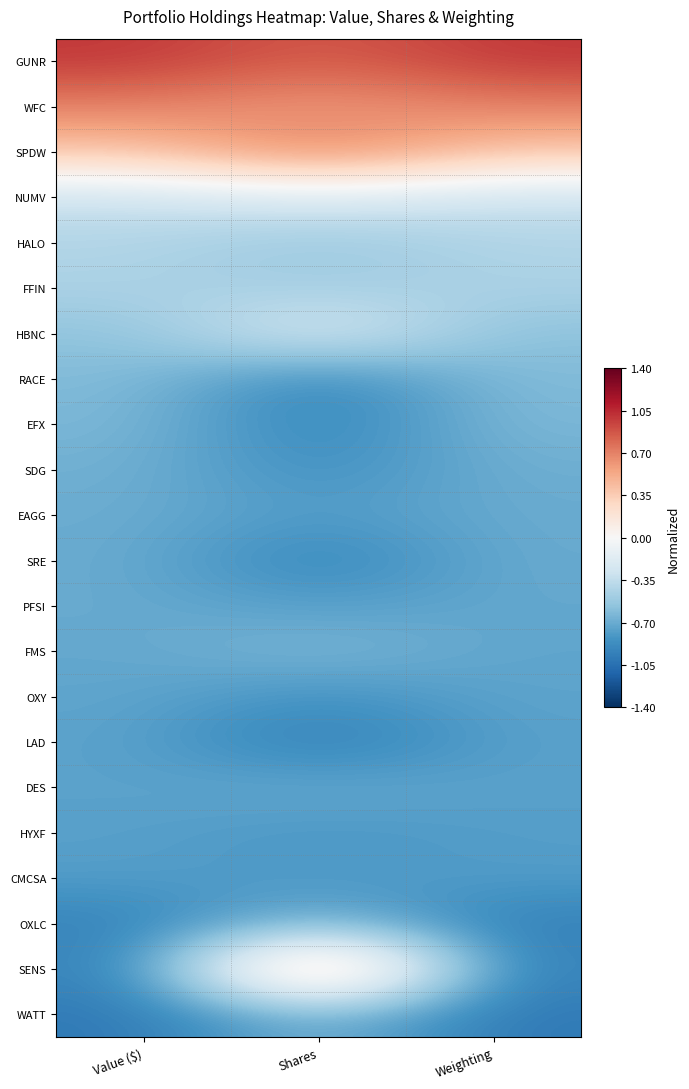

Reading left to right, transcribe all the data shown in this chart.

GUNR: Value ($)=1.0	Shares=0.8	Weighting=1.0
WFC: Value ($)=0.7	Shares=0.6	Weighting=0.7
SPDW: Value ($)=0.4	Shares=0.8	Weighting=0.4
NUMV: Value ($)=-0.3	Shares=-0.2	Weighting=-0.3
HALO: Value ($)=-0.4	Shares=-0.5	Weighting=-0.4
FFIN: Value ($)=-0.4	Shares=-0.5	Weighting=-0.4
HBNC: Value ($)=-0.6	Shares=-0.1	Weighting=-0.6
RACE: Value ($)=-0.6	Shares=-1.0	Weighting=-0.6
EFX: Value ($)=-0.6	Shares=-1.0	Weighting=-0.6
SDG: Value ($)=-0.7	Shares=-0.9	Weighting=-0.7
EAGG: Value ($)=-0.7	Shares=-0.8	Weighting=-0.7
SRE: Value ($)=-0.7	Shares=-1.0	Weighting=-0.7
PFSI: Value ($)=-0.7	Shares=-0.8	Weighting=-0.7
FMS: Value ($)=-0.7	Shares=-0.6	Weighting=-0.7
OXY: Value ($)=-0.7	Shares=-0.9	Weighting=-0.7
LAD: Value ($)=-0.7	Shares=-1.0	Weighting=-0.8
DES: Value ($)=-0.8	Shares=-0.7	Weighting=-0.8
HYXF: Value ($)=-0.8	Shares=-0.8	Weighting=-0.8
CMCSA: Value ($)=-0.8	Shares=-0.8	Weighting=-0.8
OXLC: Value ($)=-0.9	Shares=-0.6	Weighting=-1.0
SENS: Value ($)=-1.0	Shares=1.0	Weighting=-1.0
WATT: Value ($)=-1.0	Shares=-0.6	Weighting=-1.0